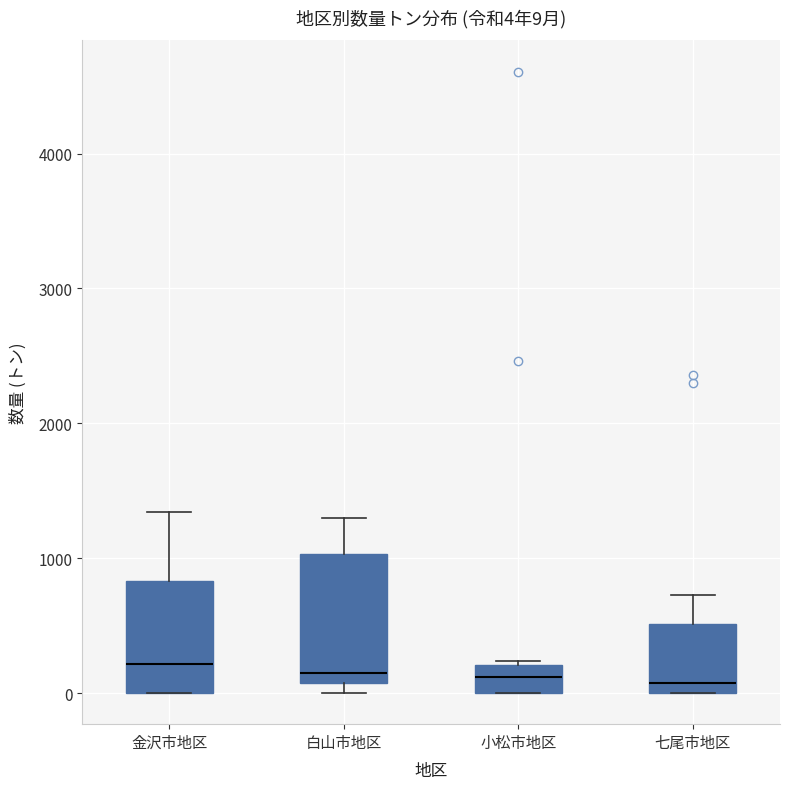

Comparing the boxes themselves (not the whiskers), which one is the tallest?

白山市地区